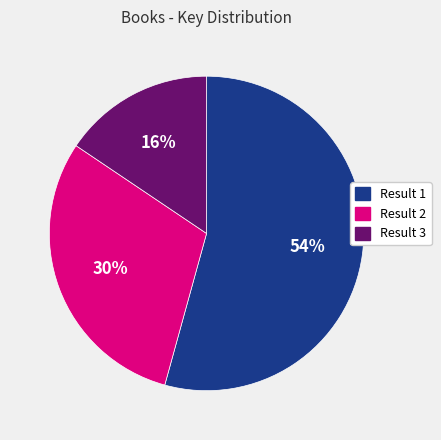

Is there a majority slice in this chart?

Yes